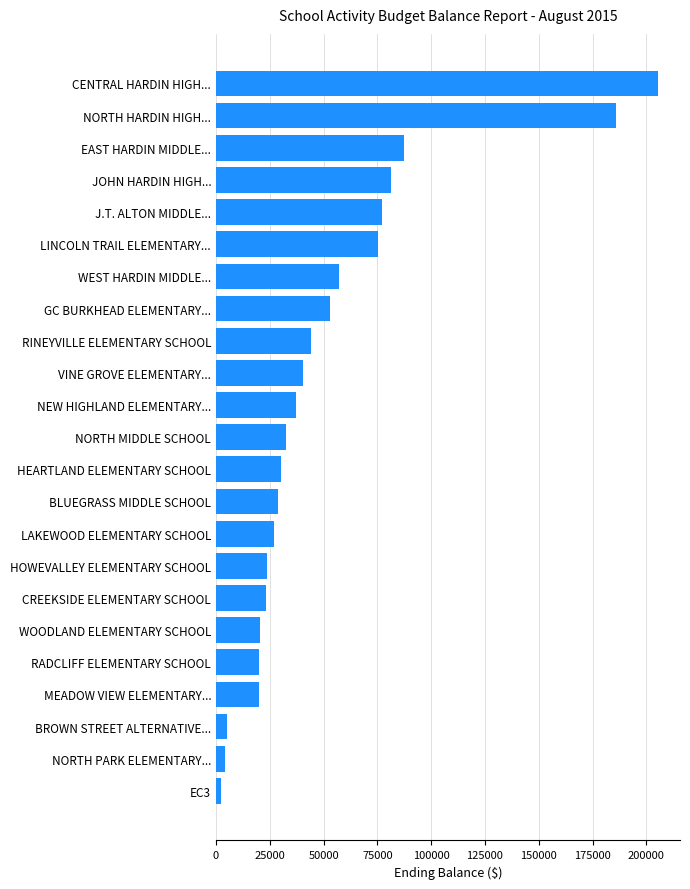

How many values are below 32306?

11